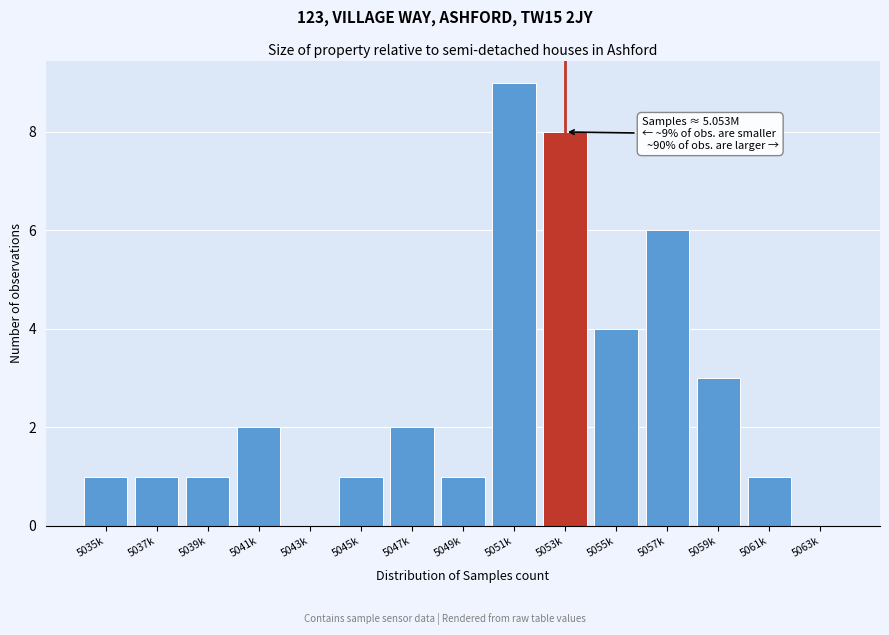

Reading right to left, what are all the values shown in this chart?

5063k=0	5061k=1	5059k=3	5057k=6	5055k=4	5053k=8	5051k=9	5049k=1	5047k=2	5045k=1	5043k=0	5041k=2	5039k=1	5037k=1	5035k=1